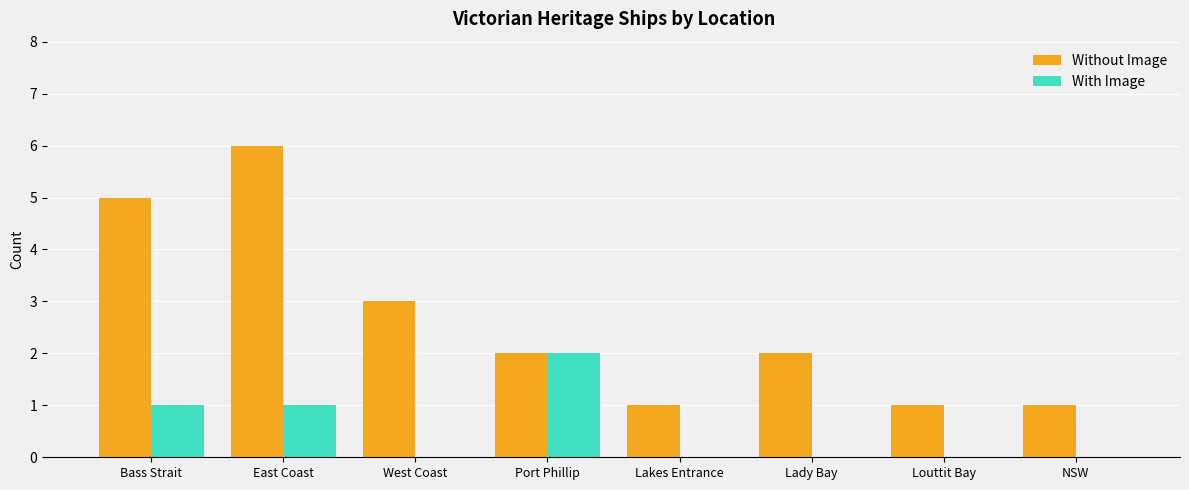

What are all the series names shown in the legend?

Without Image, With Image